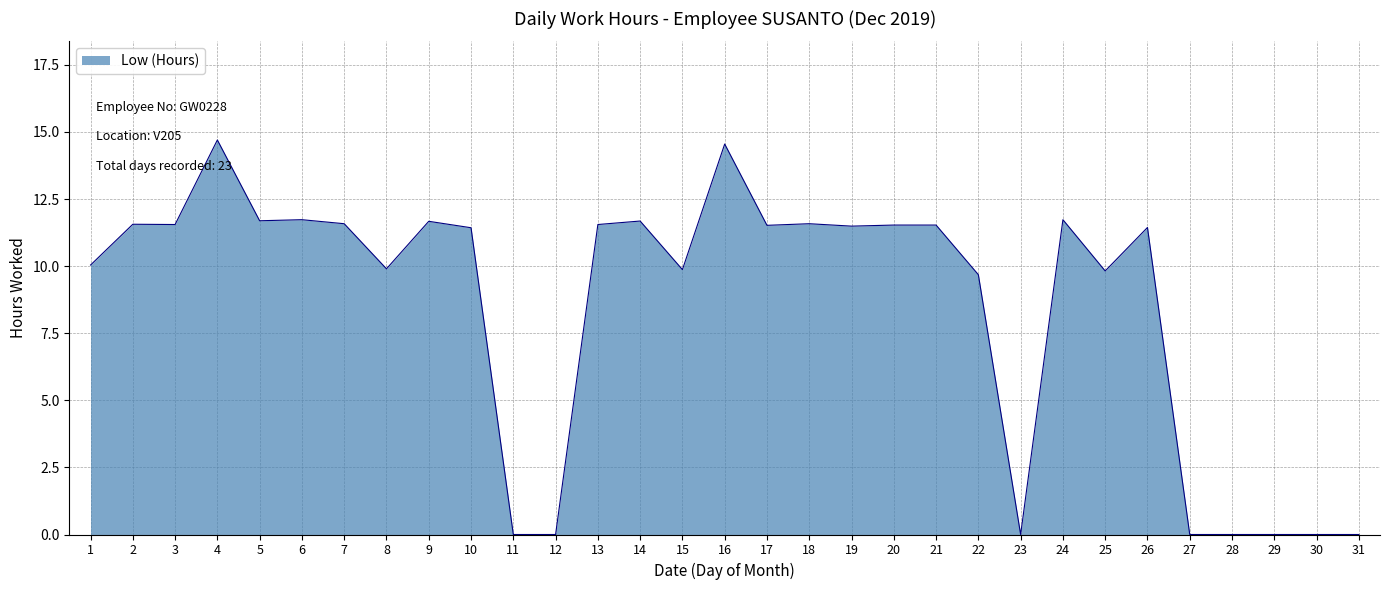

What is the sum of all values?

263.8